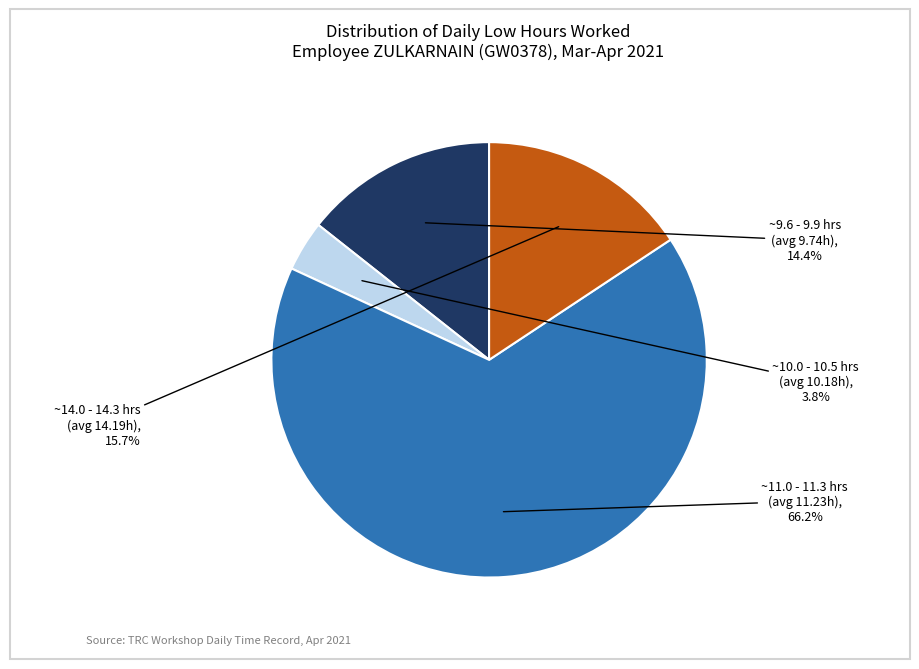

Is there any slice that represents more than half of the pie?

Yes